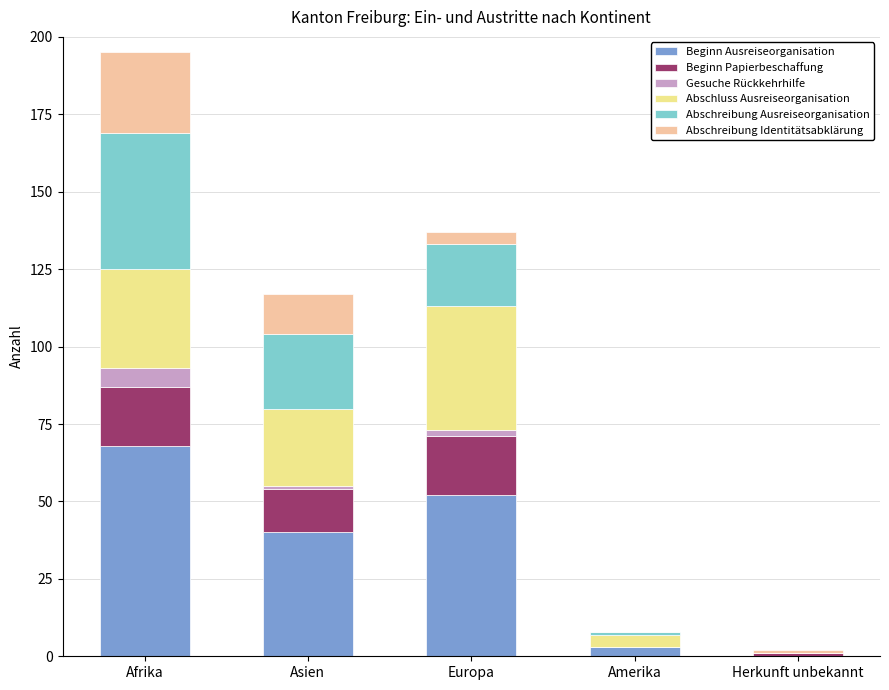

At which category is the sum across all series the highest?

Afrika